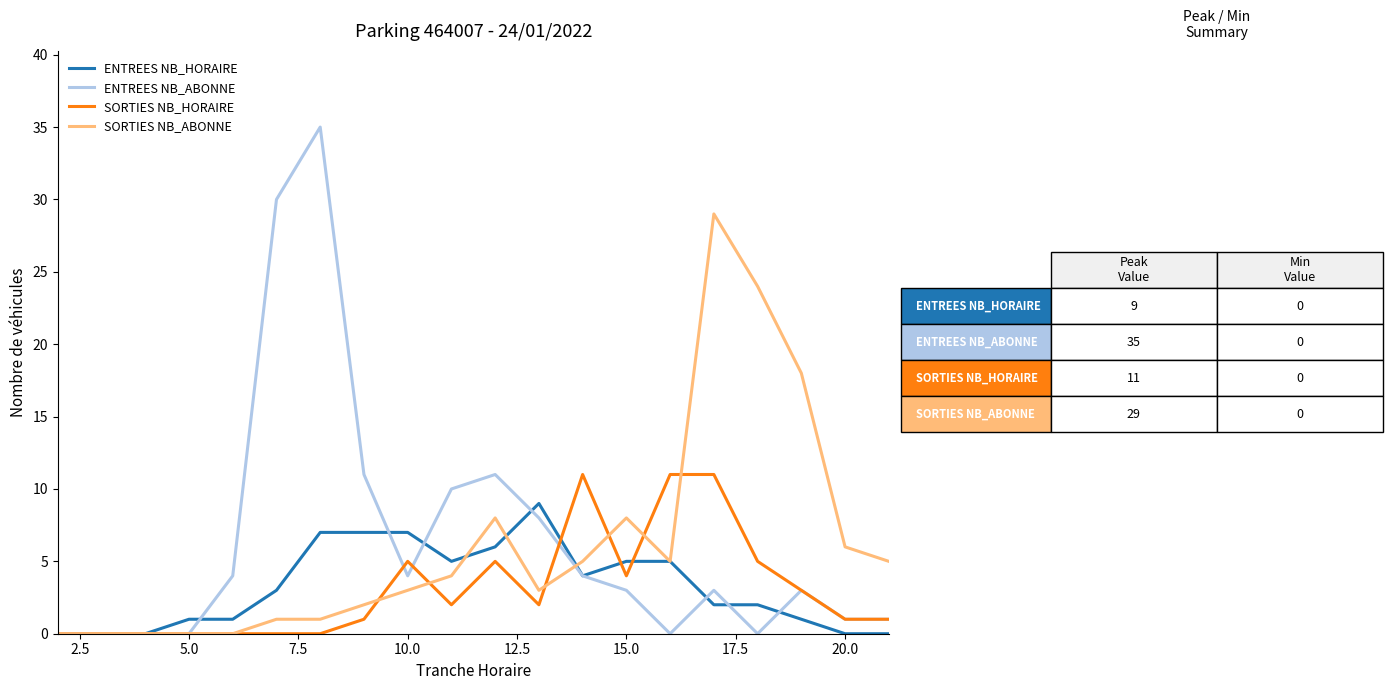

Reading left to right, what are all the values shown in this chart?

ENTREES NB_HORAIRE: 0	0	0	1	1	3	7	7	7	5	6	9	4	5	5	2	2	1	0	0
ENTREES NB_ABONNE: 0	0	0	0	4	30	35	11	4	10	11	8	4	3	0	3	0	3	1	1
SORTIES NB_HORAIRE: 0	0	0	0	0	0	0	1	5	2	5	2	11	4	11	11	5	3	1	1
SORTIES NB_ABONNE: 0	0	0	0	0	1	1	2	3	4	8	3	5	8	5	29	24	18	6	5